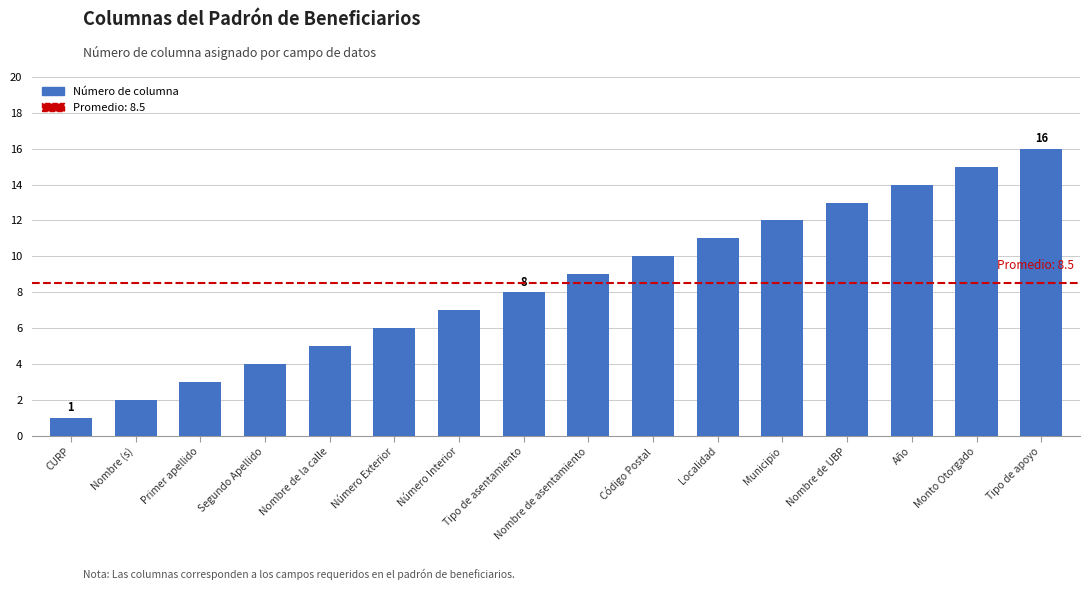

Rank the categories by value from lowest to highest.

CURP, Nombre (s), Primer apellido, Segundo Apellido, Nombre de la calle, Número Exterior, Número Interior, Tipo de asentamiento, Nombre de asentamiento, Código Postal, Localidad, Municipio, Nombre de UBP, Año, Monto Otorgado, Tipo de apoyo